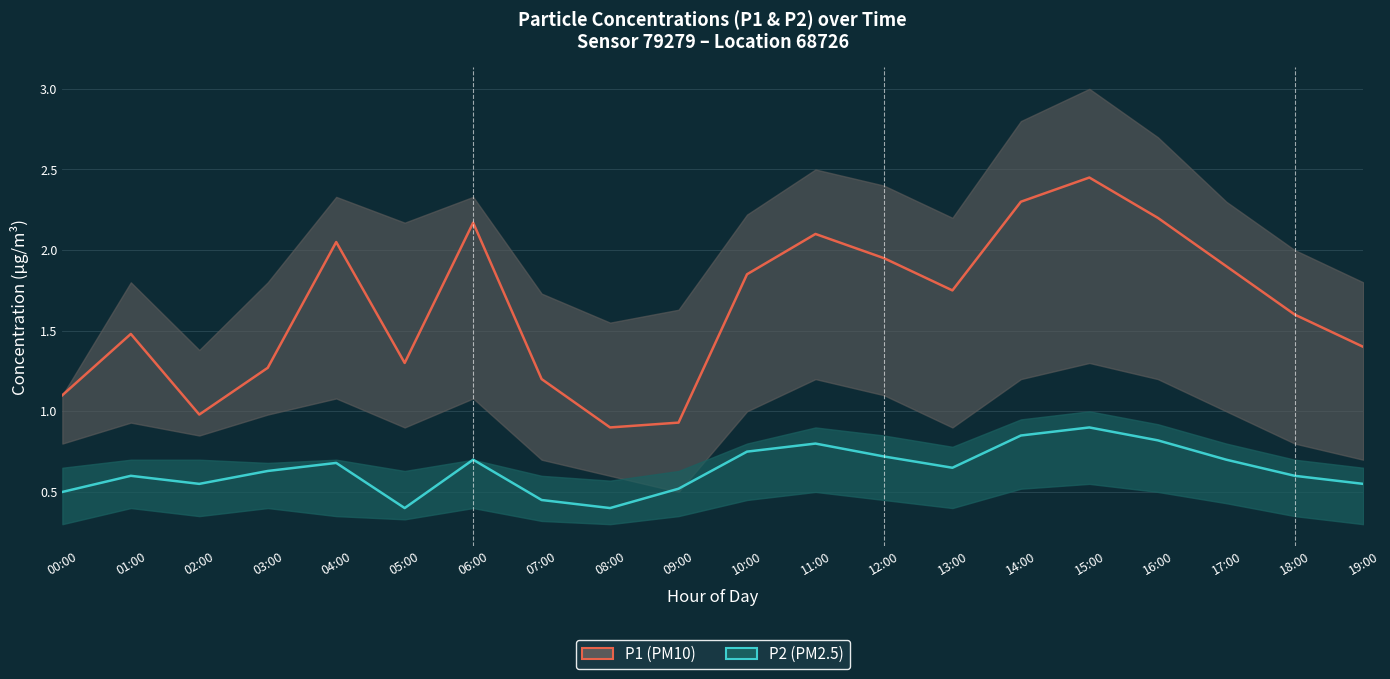

Reading left to right, what are all the values shown in this chart?

P1: 00:00=1.1	01:00=1.5	02:00=1.0	03:00=1.3	04:00=2.0	05:00=1.3	06:00=2.2	07:00=1.2	08:00=0.9	09:00=0.9	10:00=1.9	11:00=2.1	12:00=1.9	13:00=1.8	14:00=2.3	15:00=2.5	16:00=2.2	17:00=1.9	18:00=1.6	19:00=1.4
P2: 00:00=0.5	01:00=0.6	02:00=0.6	03:00=0.6	04:00=0.7	05:00=0.4	06:00=0.7	07:00=0.5	08:00=0.4	09:00=0.5	10:00=0.8	11:00=0.8	12:00=0.7	13:00=0.7	14:00=0.8	15:00=0.9	16:00=0.8	17:00=0.7	18:00=0.6	19:00=0.6